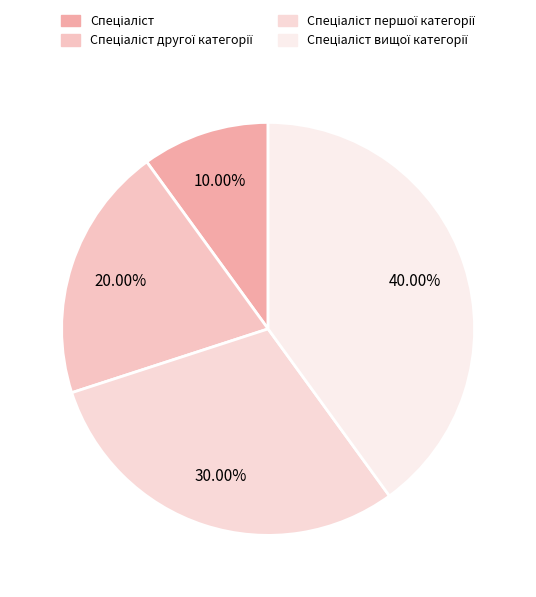

What is the largest slice in the pie chart?

Спеціаліст вищої категорії